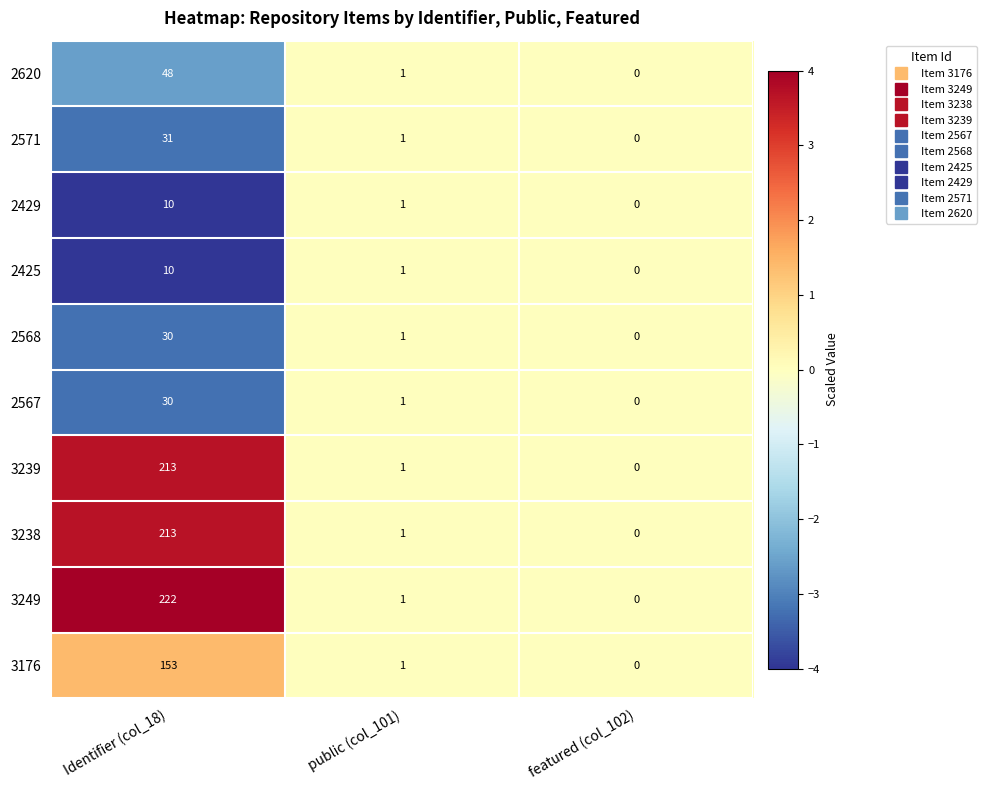

What is the sum of all 3239 values?

214